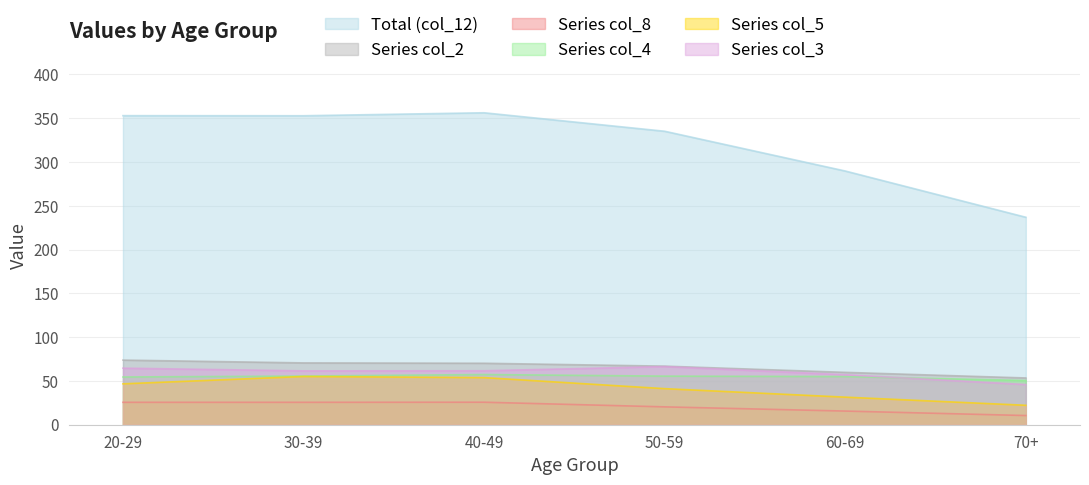

How many data points in col_2 are less than 70?

3